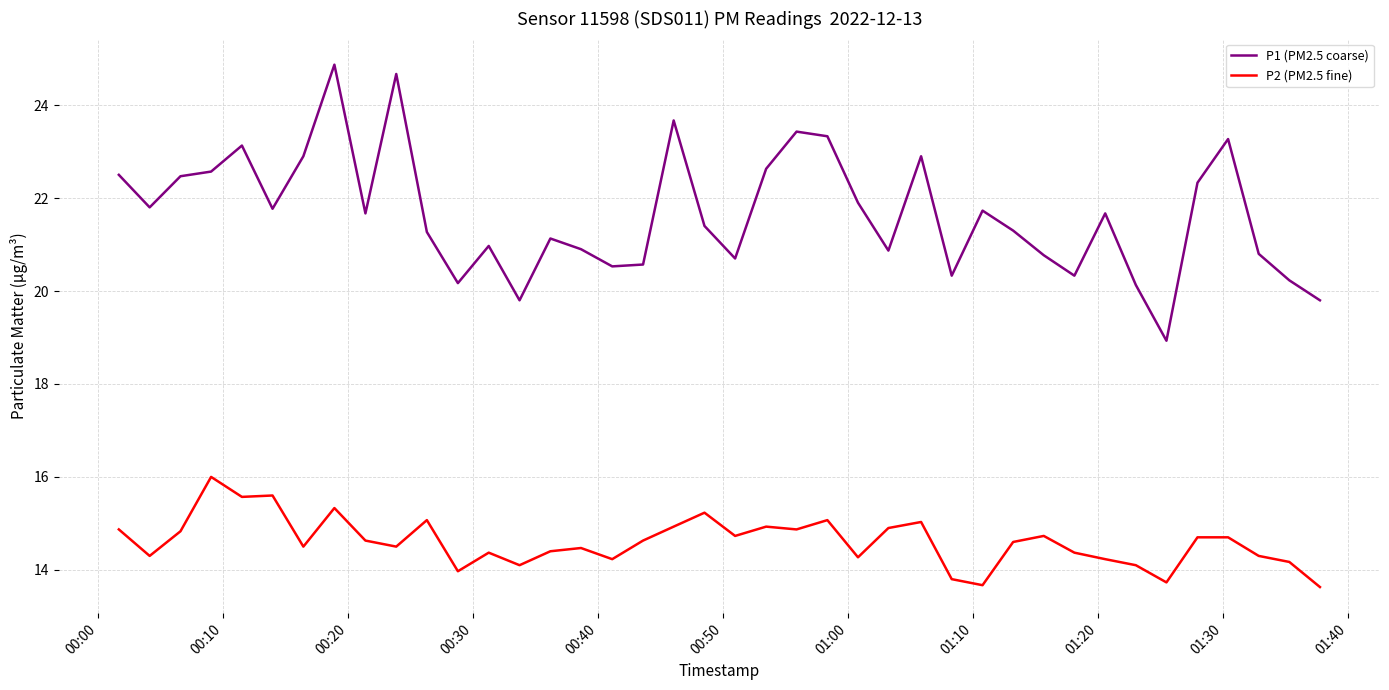

What is the difference between the maximum and minimum values in the P2 (PM2.5 fine) series?

2.4